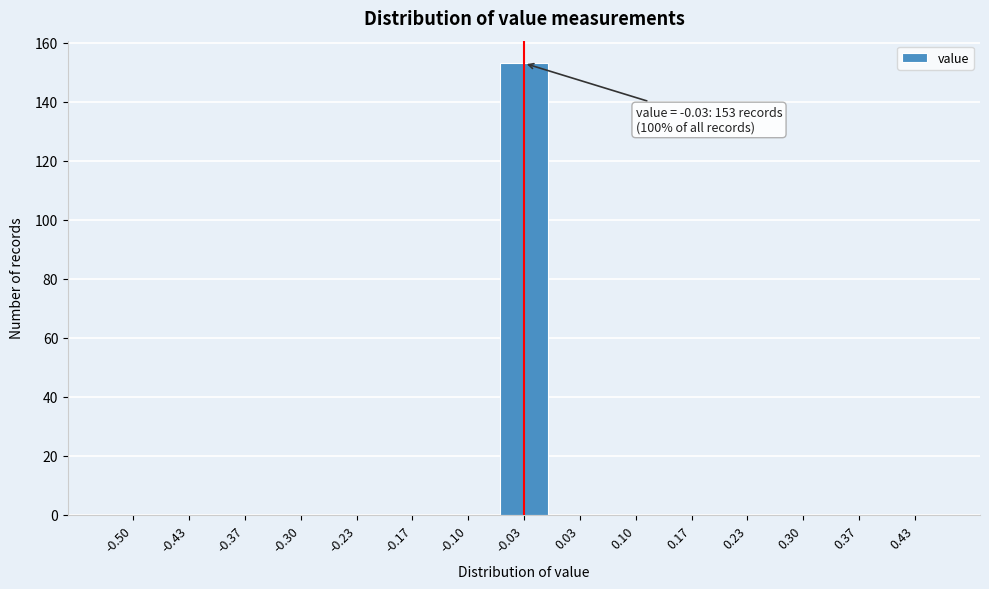

Reading right to left, list all the values displayed in this chart.

0.43=0	0.37=0	0.30=0	0.23=0	0.17=0	0.10=0	0.03=0	-0.03=153	-0.10=0	-0.17=0	-0.23=0	-0.30=0	-0.37=0	-0.43=0	-0.50=0